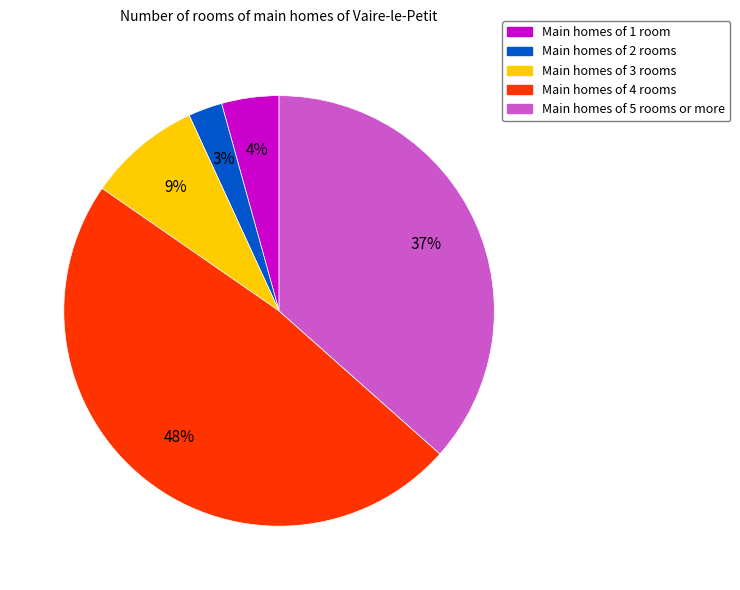

To the nearest percent, what is the average slice percentage?

20%